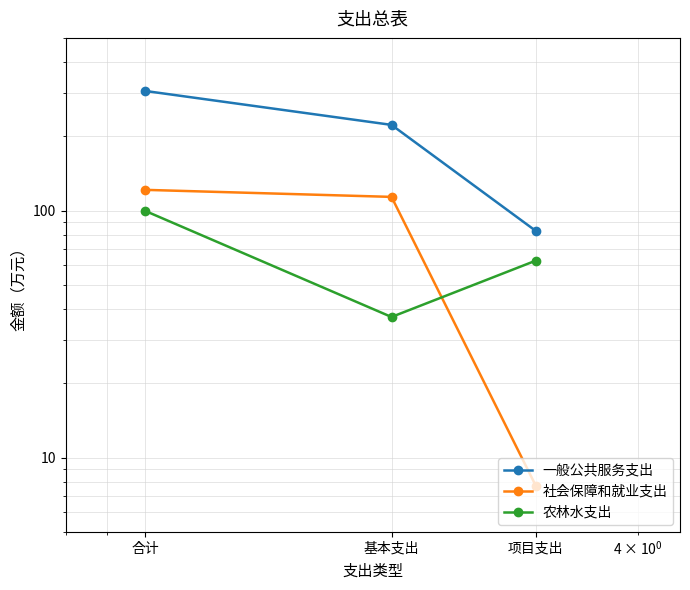

What is the spread (max minus min) of values at 合计?

205.2